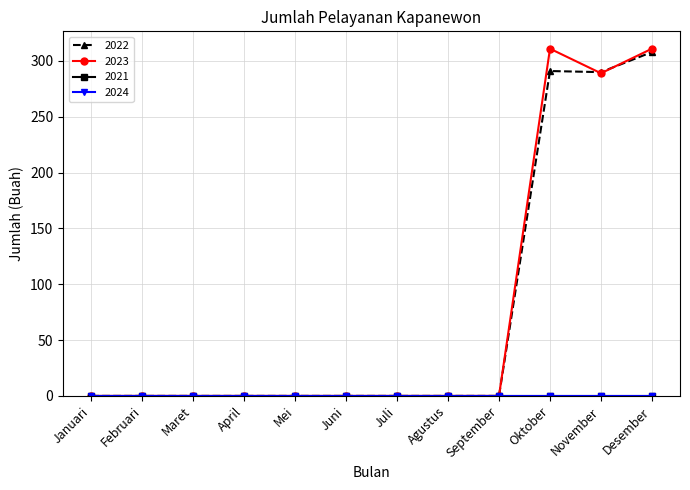

Is this an area chart (filled region under the line)?

No